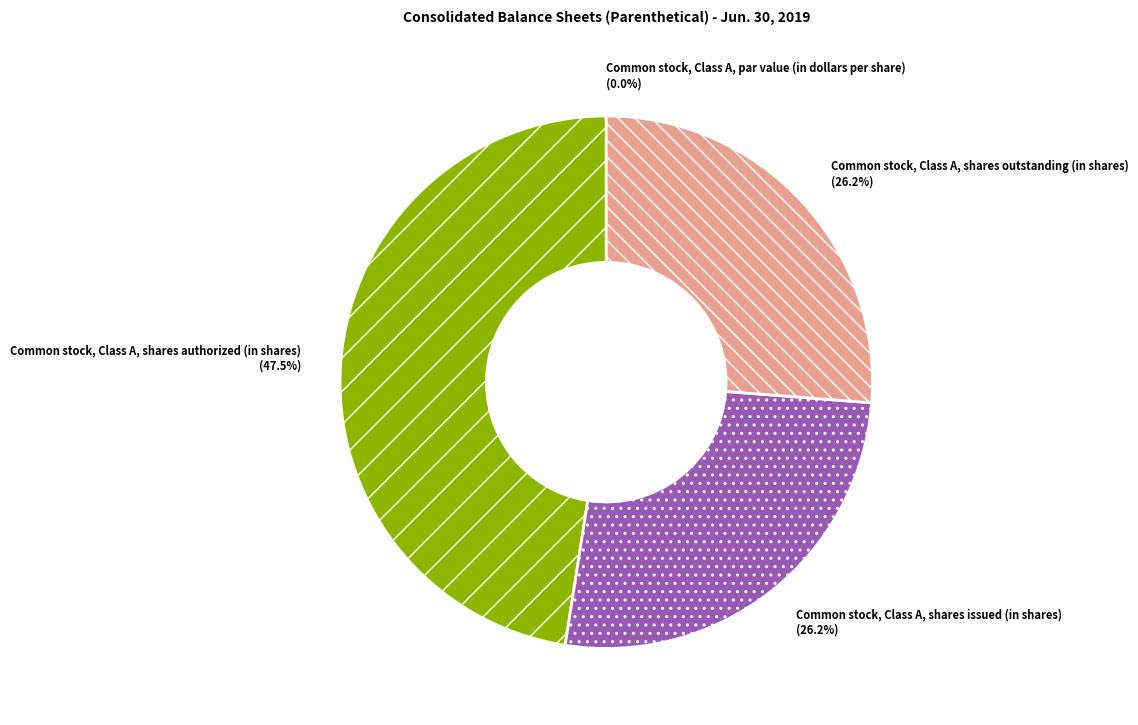

Does Common stock, Class A, shares issued (in shares) represent more than half of the total?

No